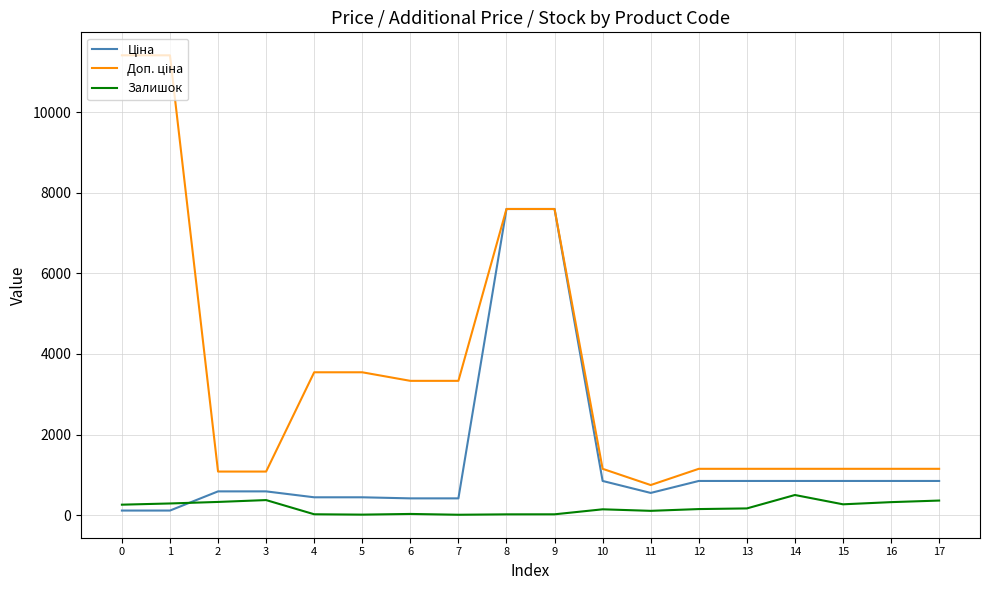

What is the difference between the Залишок values at 17 and 6?

332.0